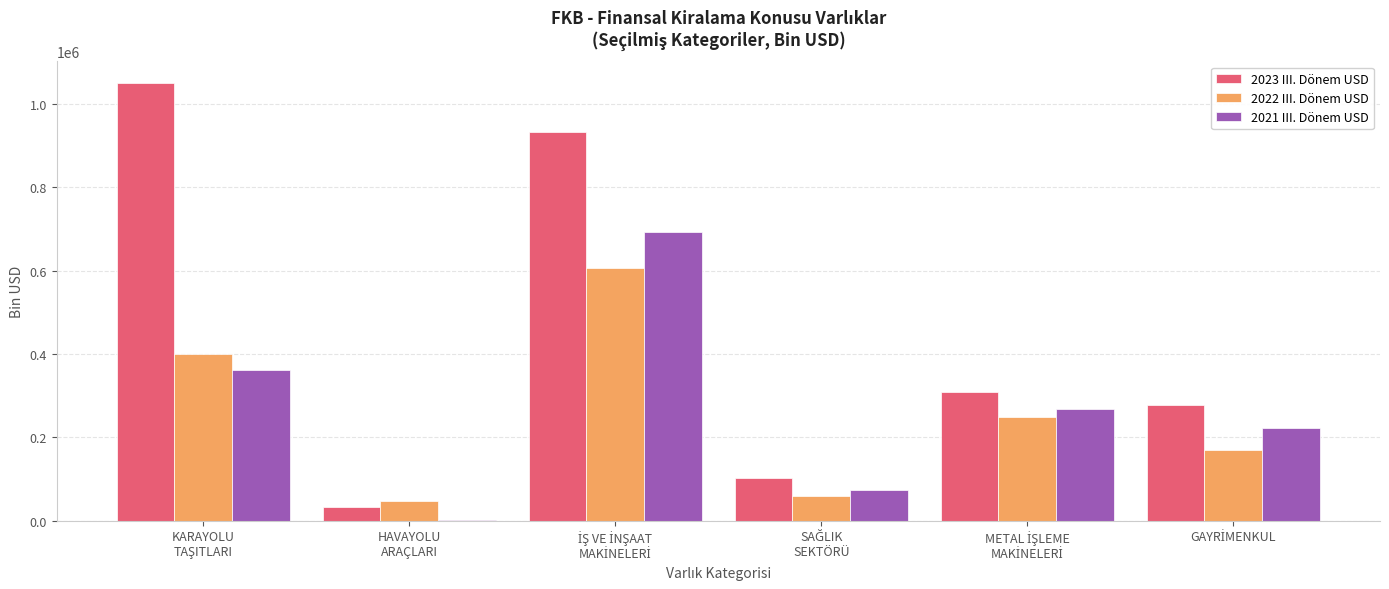

Which series has the largest total across all categories?

2023 III. Dönem USD